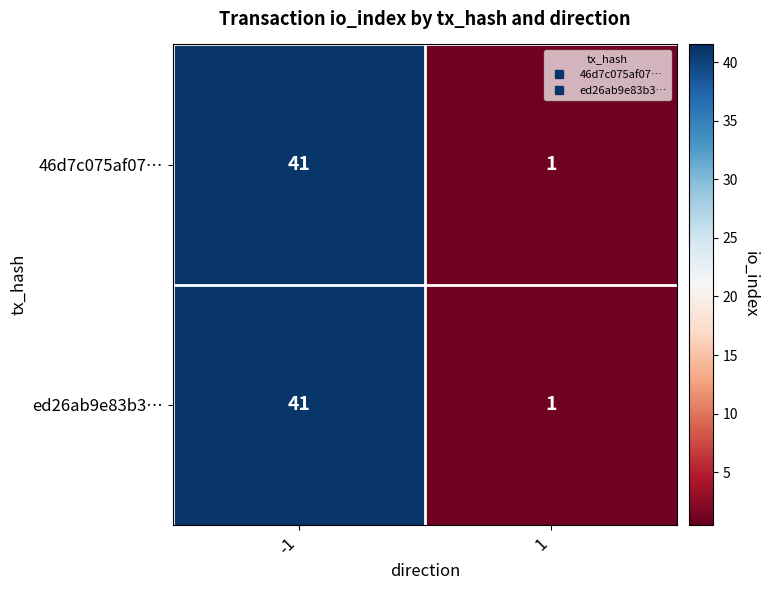

What is the average value of the 46d7c075af07… series?

21